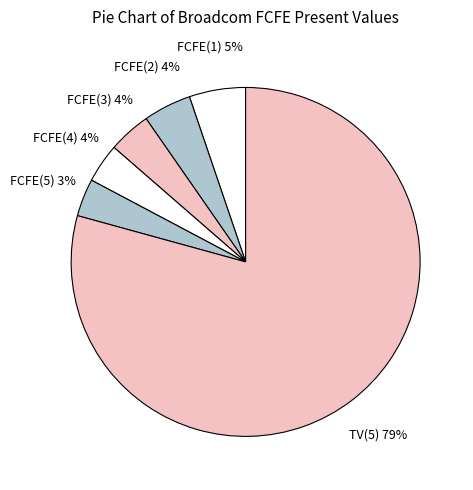

How many slices are in this pie chart?

6